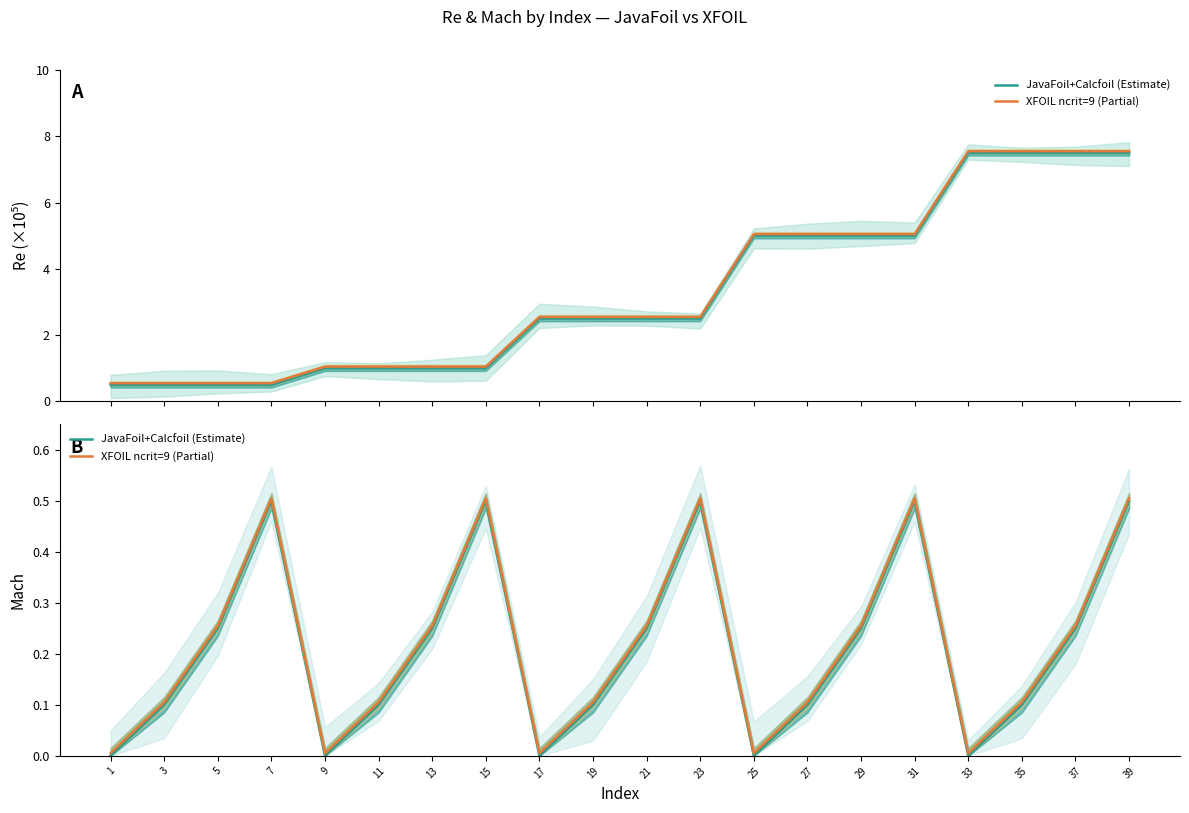

How many distinct data groups are displayed?

2